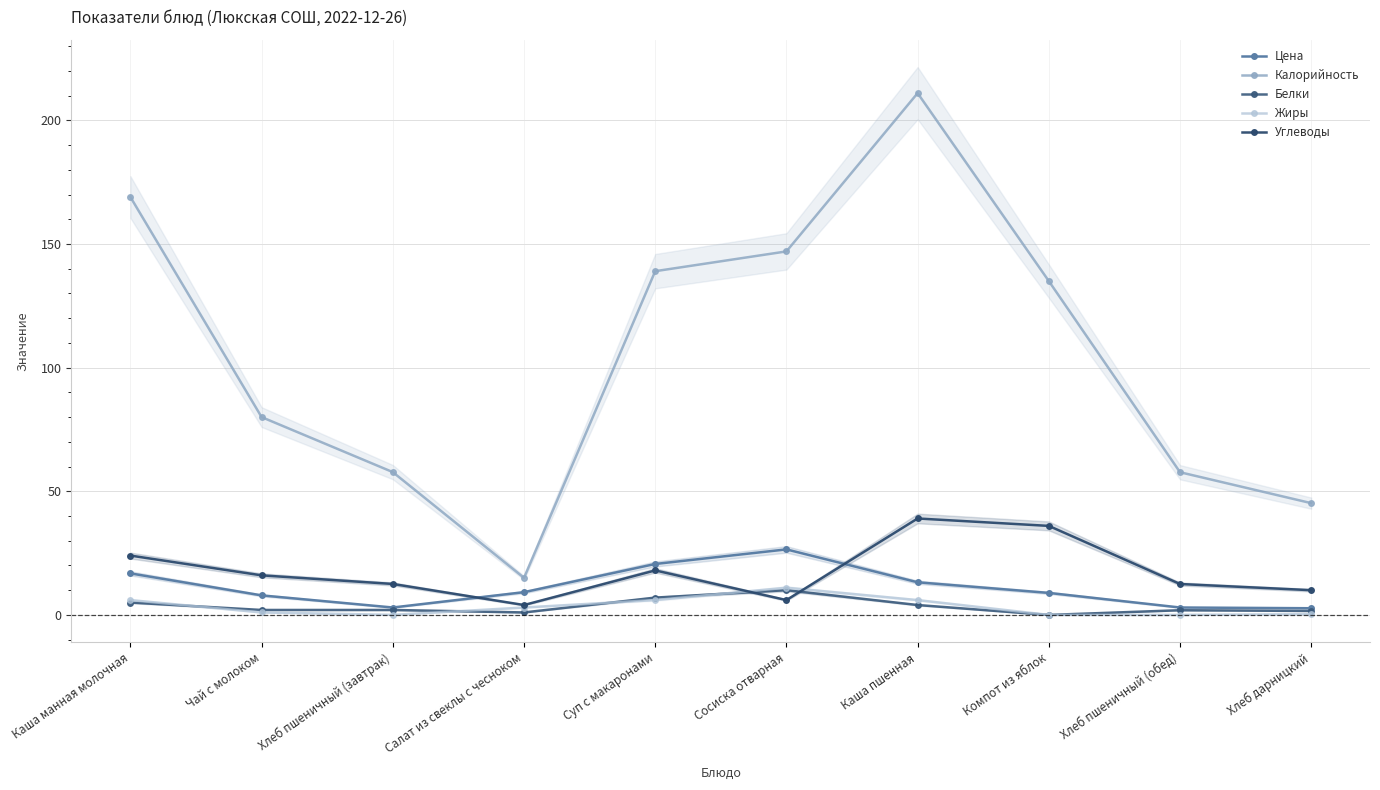

What is the sum of all Калорийность values?

1056.7